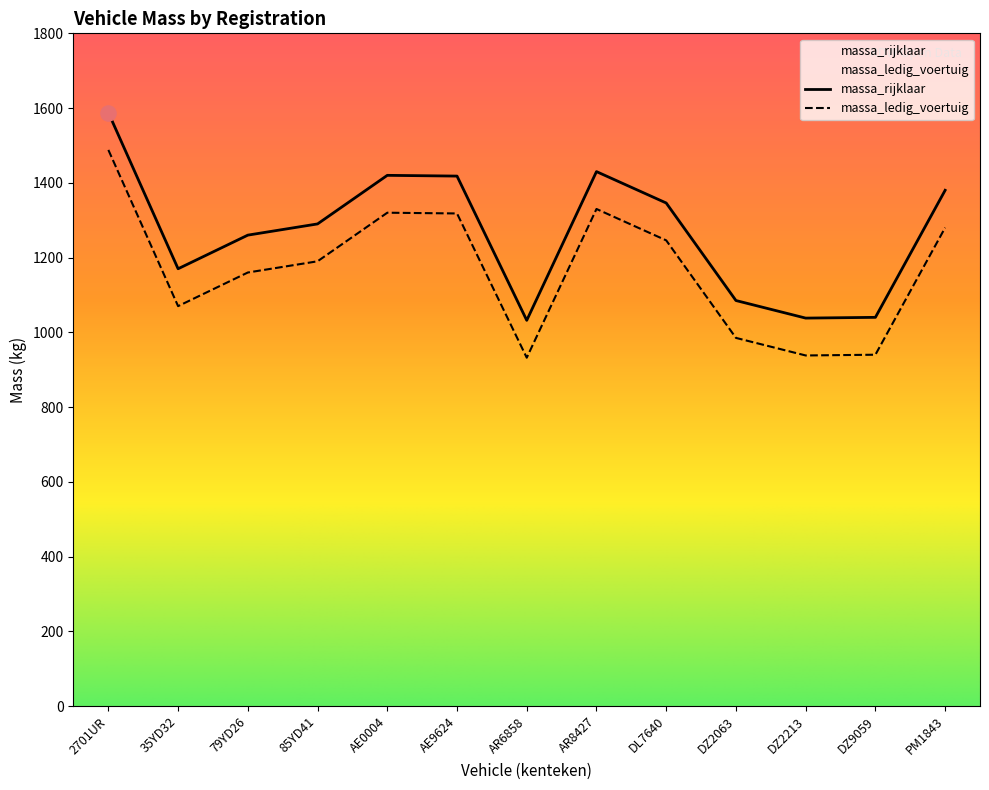

Which series has the largest Y range (max minus min)?

massa_ledig_voertuig